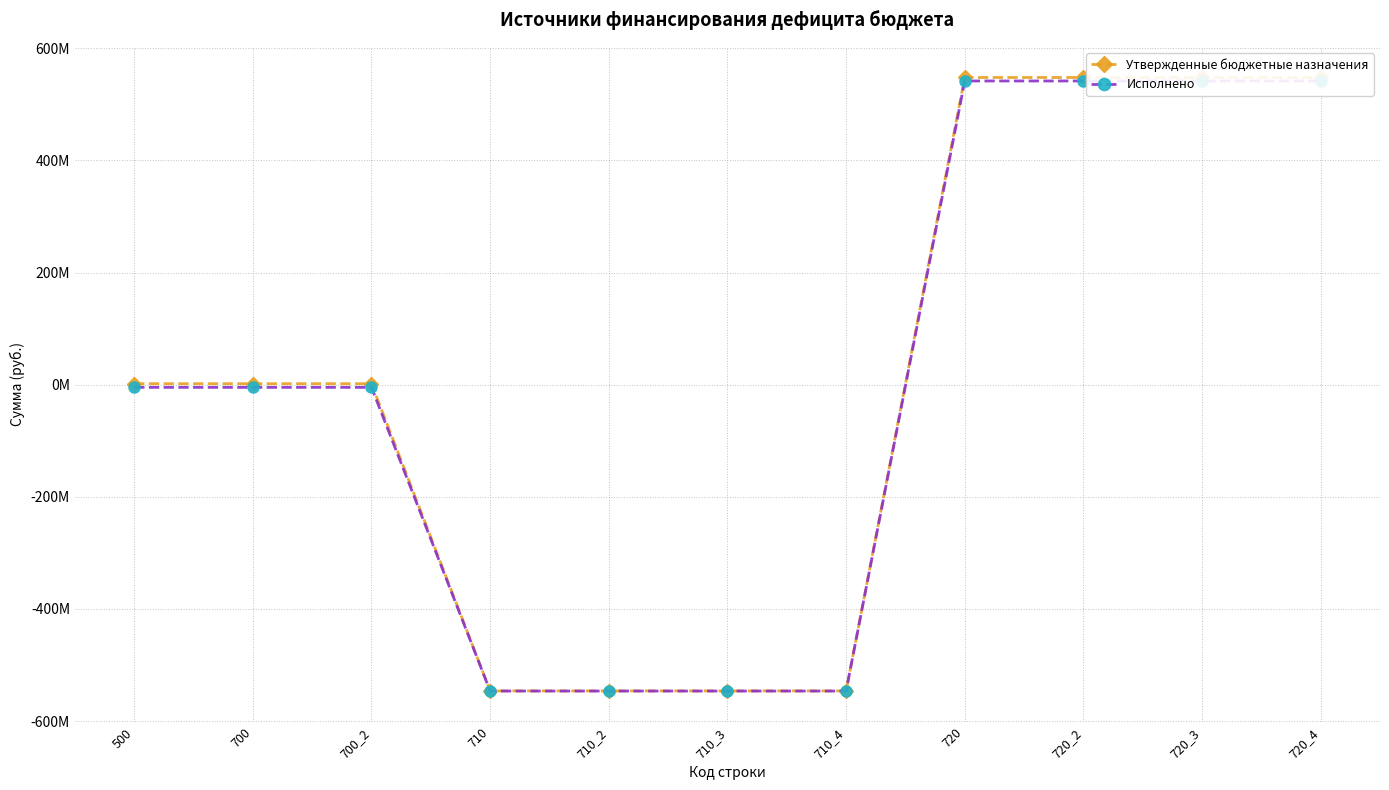

Reading left to right, transcribe all the data shown in this chart.

Утвержденные бюджетные назначения: 1730477.3	1730477.3	1730477.3	-546161029.1	-546161029.1	-546161029.1	-546161029.1	547891506.4	547891506.4	547891506.4	547891506.4
Исполнено: -4797196.3	-4797196.3	-4797196.3	-546452772.2	-546452772.2	-546452772.2	-546452772.2	541655575.9	541655575.9	541655575.9	541655575.9